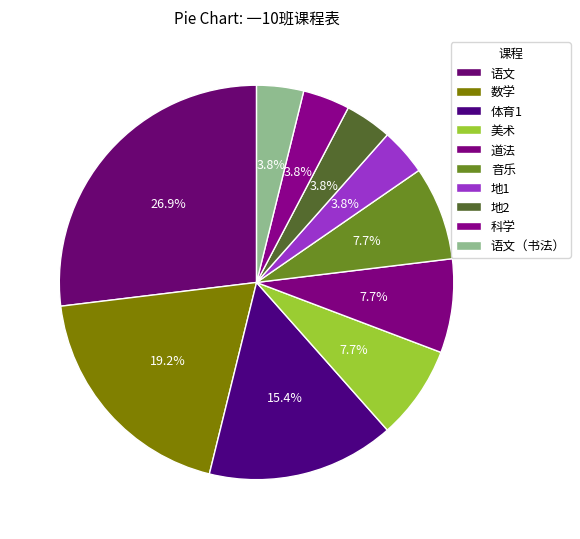

How many slices are in this pie chart?

10